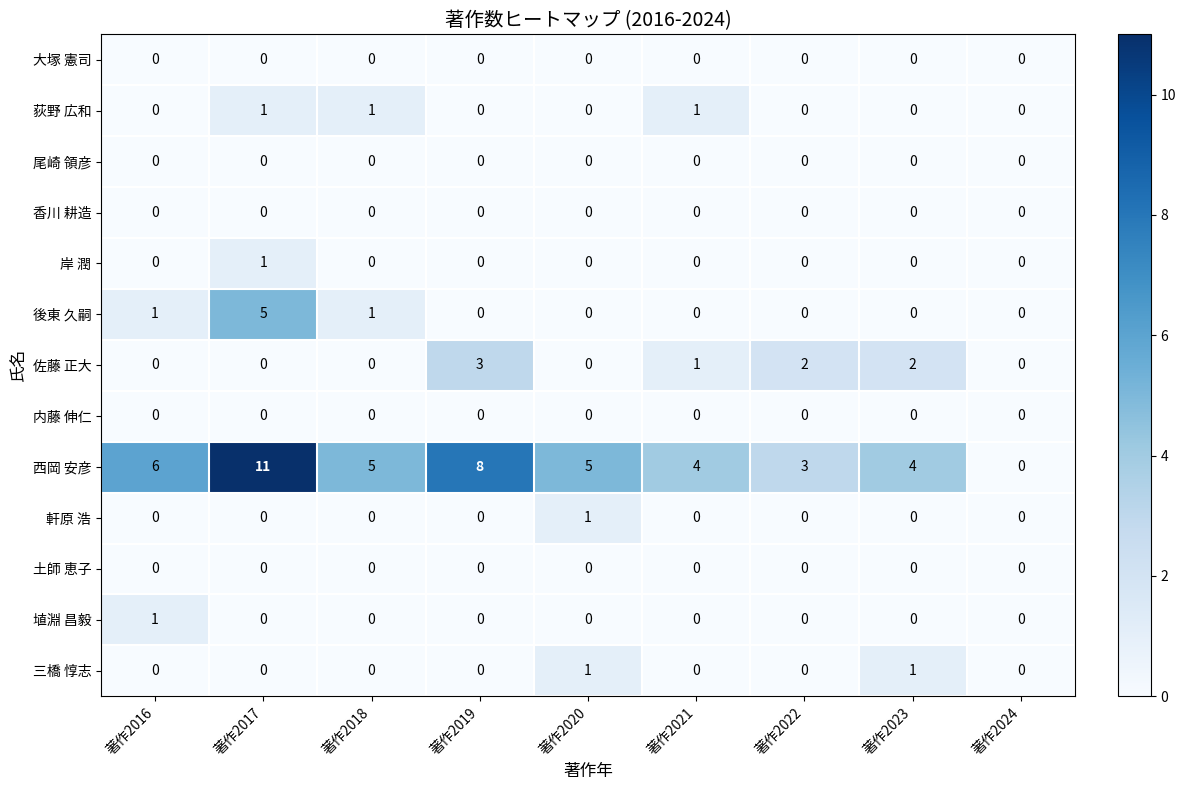

Which series changed the most between 著作2017 and 著作2019?

後東 久嗣